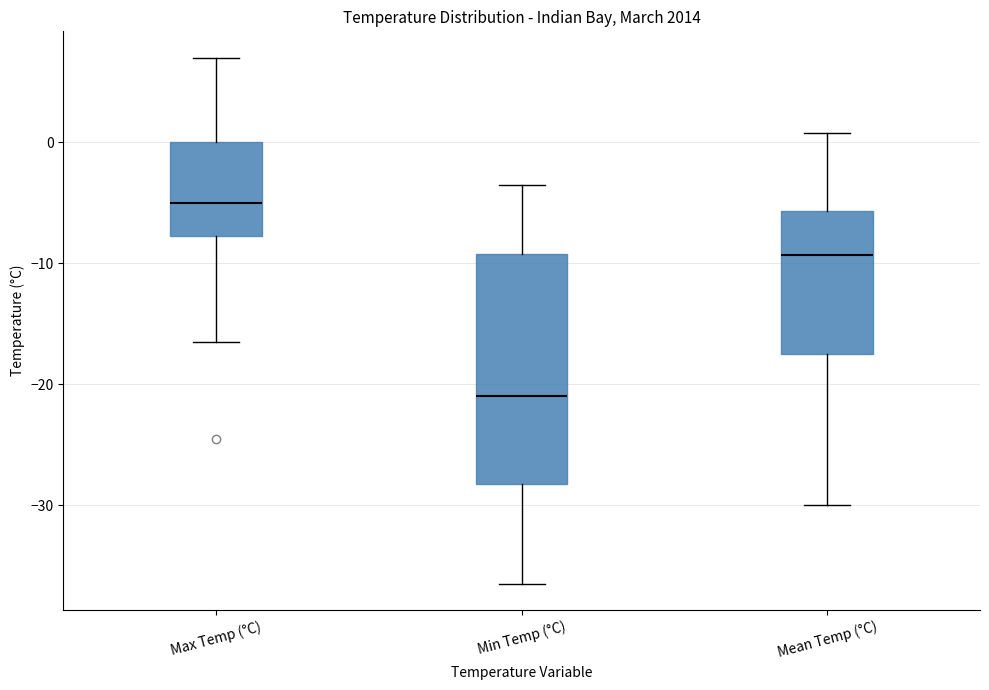

Reading left to right, read every box against the y-axis: the position of its median line, the range the box covers, and the ends of its whiskers. The values are not printed on the chart, so give them approximately, as read against the axis.

Max Temp (°C): median -5, box -8 to 0, whiskers -16 to 7
Min Temp (°C): median -21, box -28 to -9, whiskers -36 to -3
Mean Temp (°C): median -9, box -17 to -6, whiskers -30 to 1